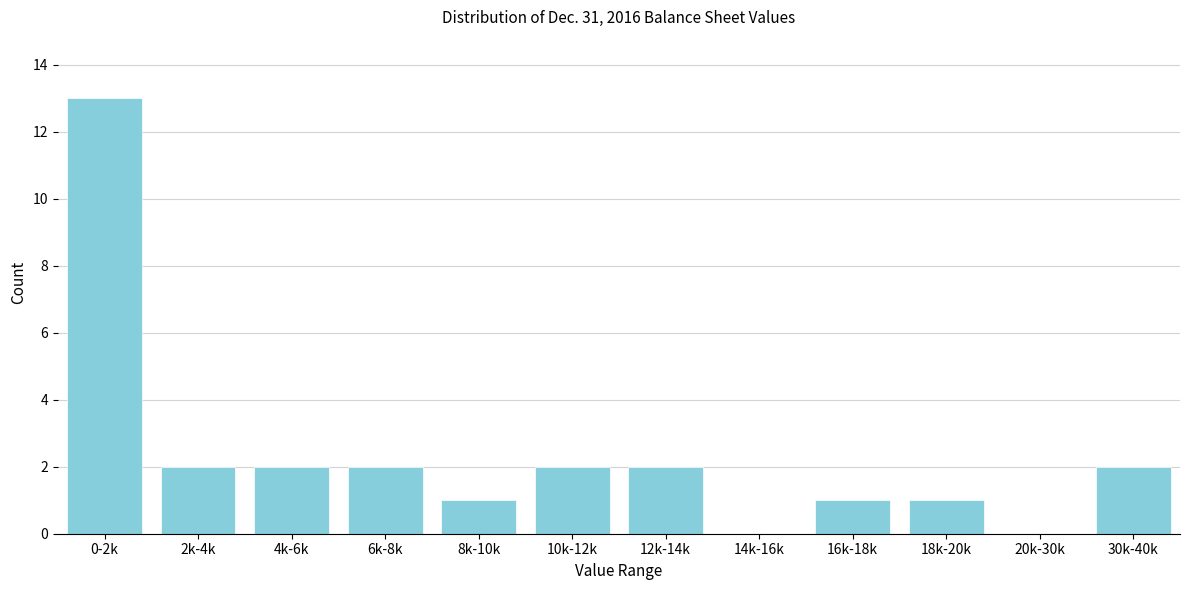

Reading right to left, what are all the values shown in this chart?

30k-40k=2	20k-30k=0	18k-20k=1	16k-18k=1	14k-16k=0	12k-14k=2	10k-12k=2	8k-10k=1	6k-8k=2	4k-6k=2	2k-4k=2	0-2k=13